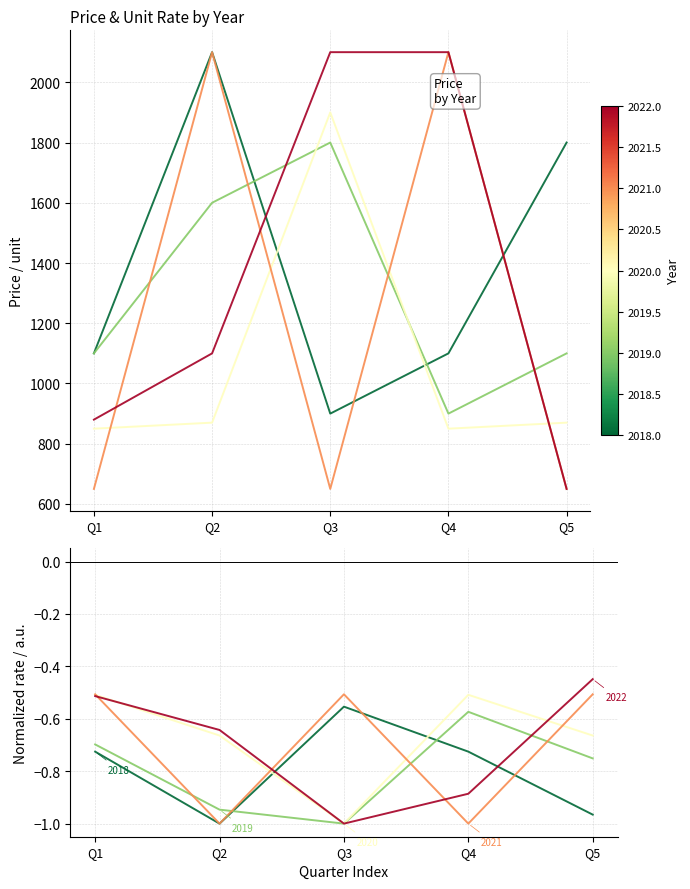

What is the maximum value shown in the chart?

2100.0